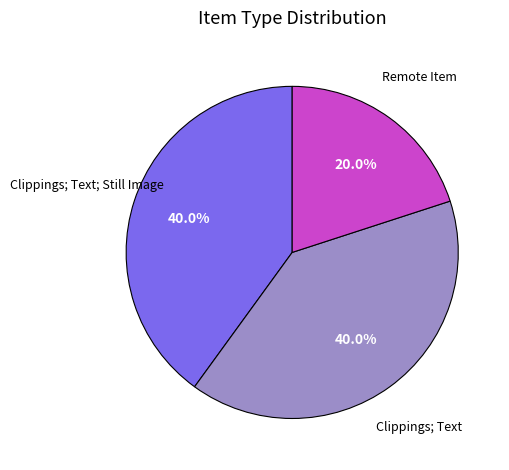

Does any single category account for the majority?

No